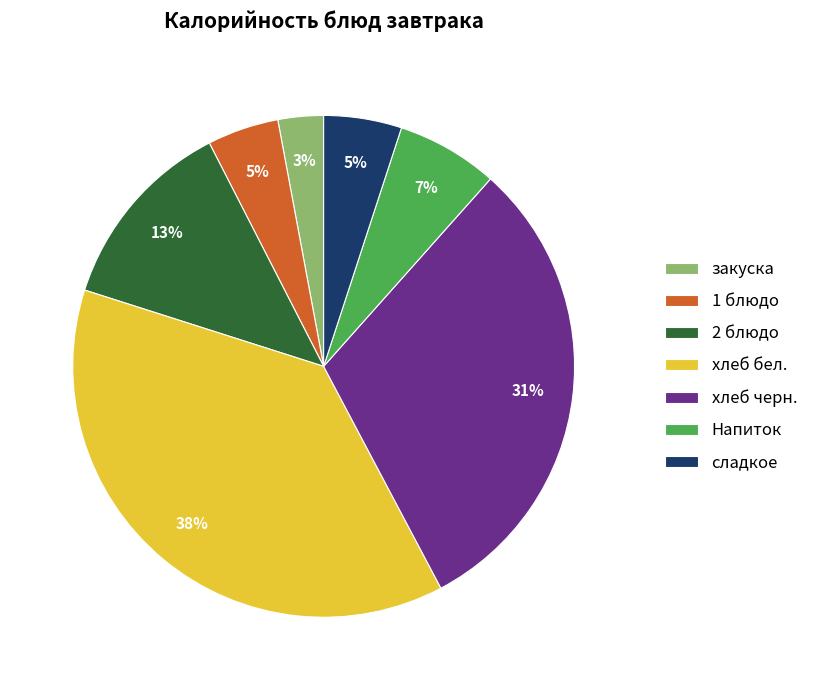

Is 2 блюдо the majority of the pie?

No